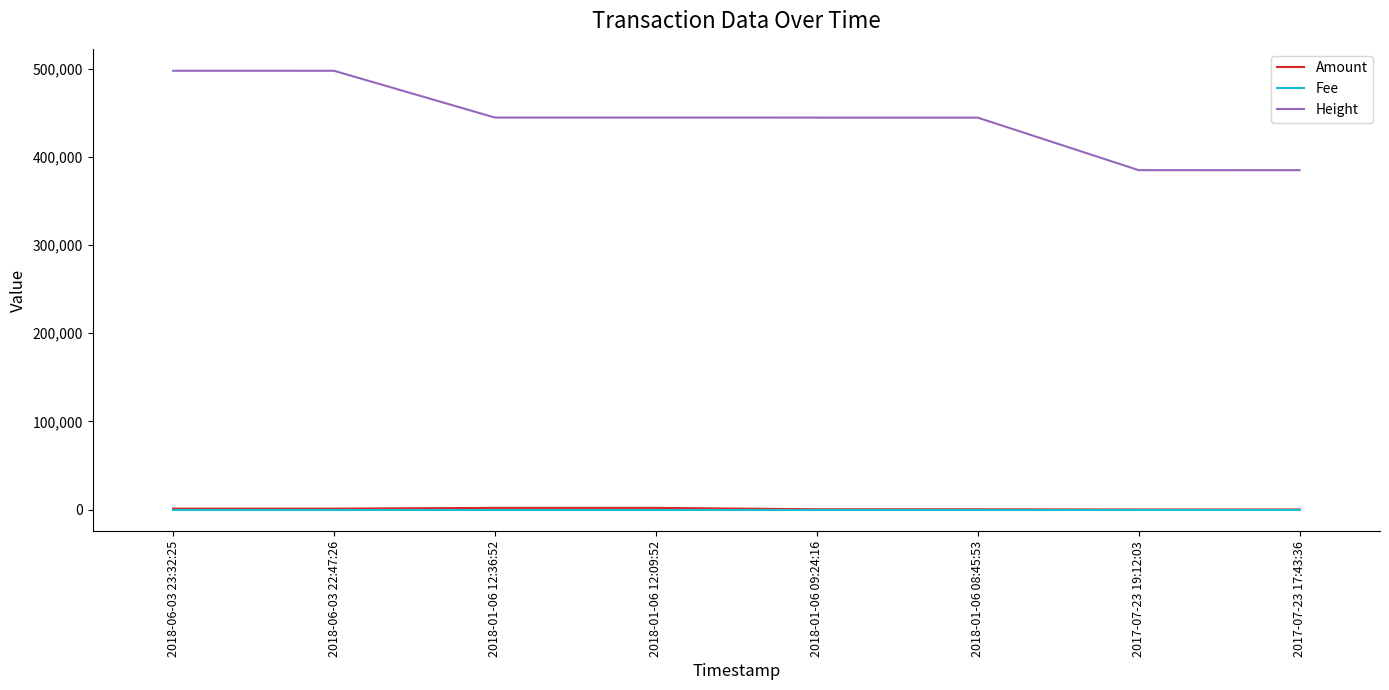

The value of Height at 2018-06-03 22:47:26 is 497519. True or false?

True